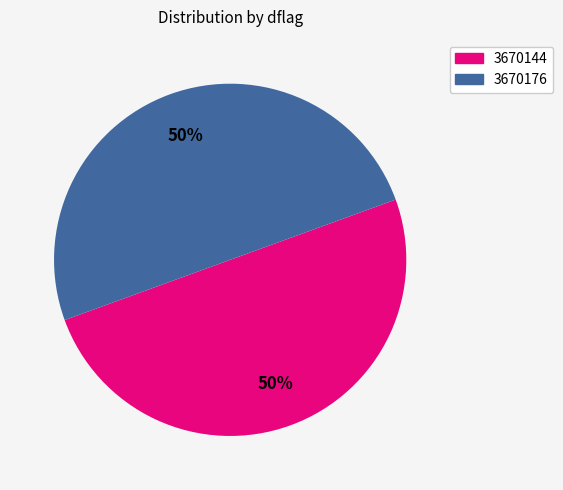

Approximately how many times larger is the value at 3670176 compared to 3670144?

1.0